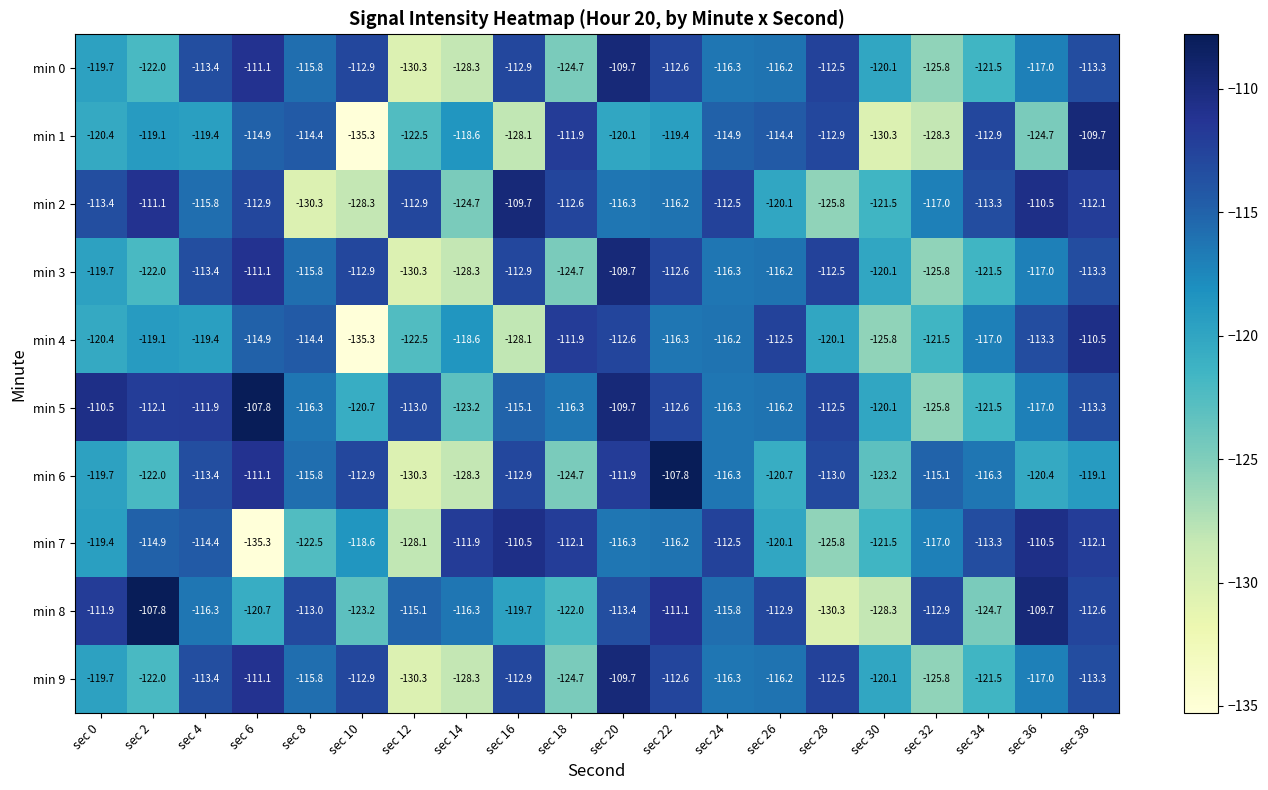

Which series has the widest spread of values?

min 1